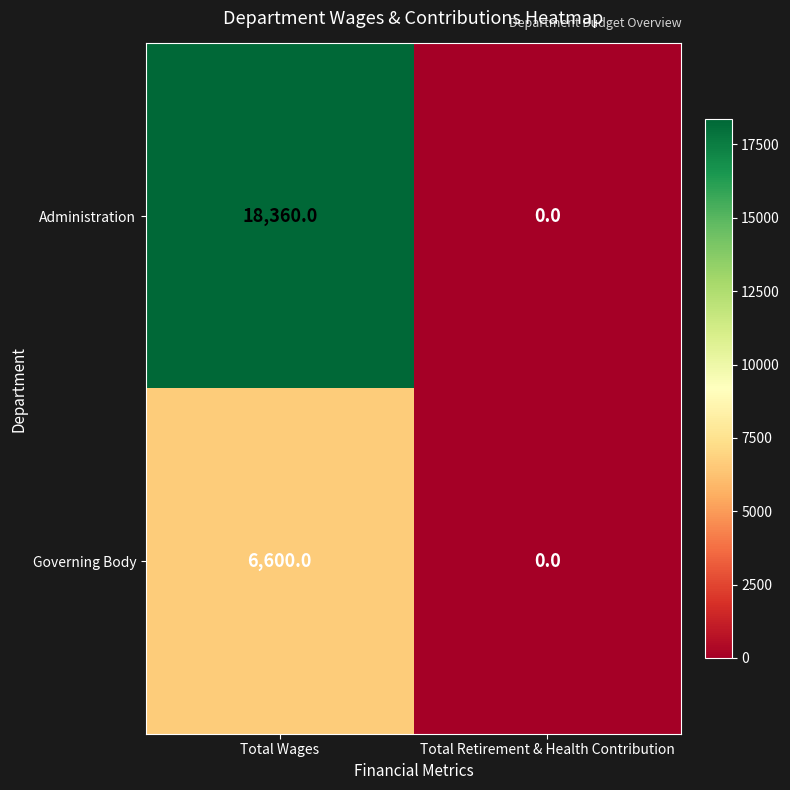

Reading left to right, extract all data points from this chart.

Administration: 18360	0
Governing Body: 6600	0